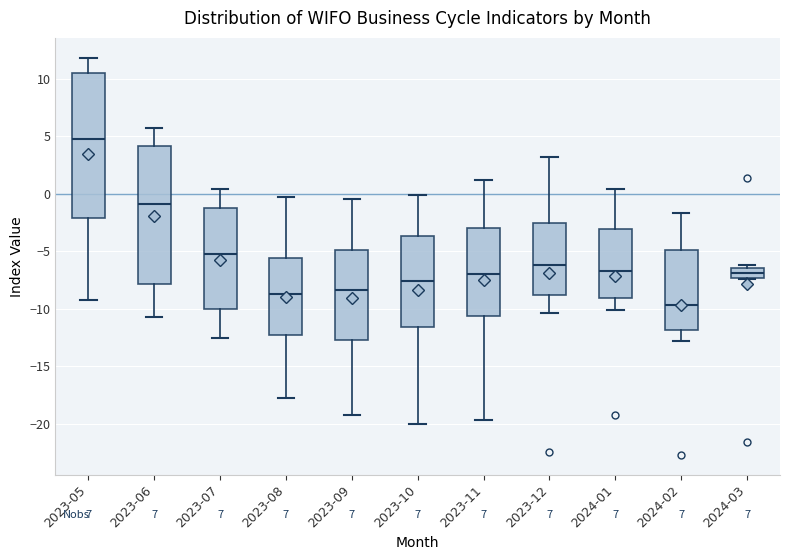

Which box's median line is the highest?

2023-05